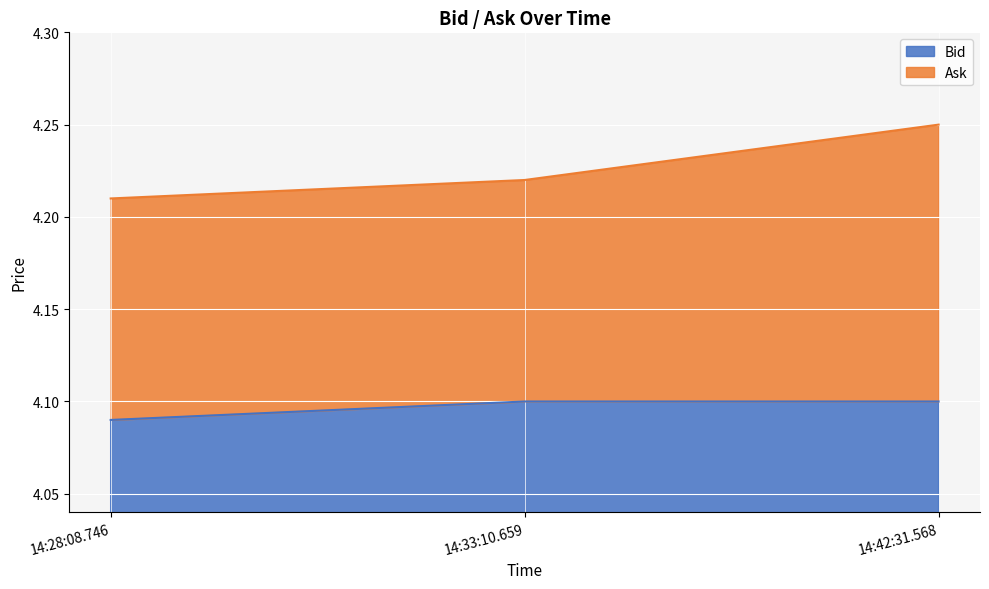

What are all the series names shown in the legend?

Bid, Ask